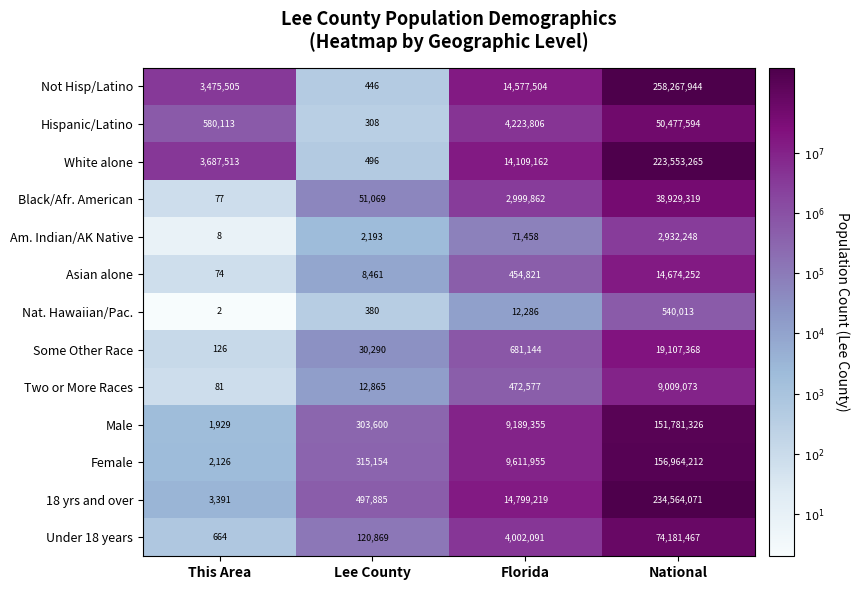

Which series has the largest range (max minus min)?

Not Hisp/Latino